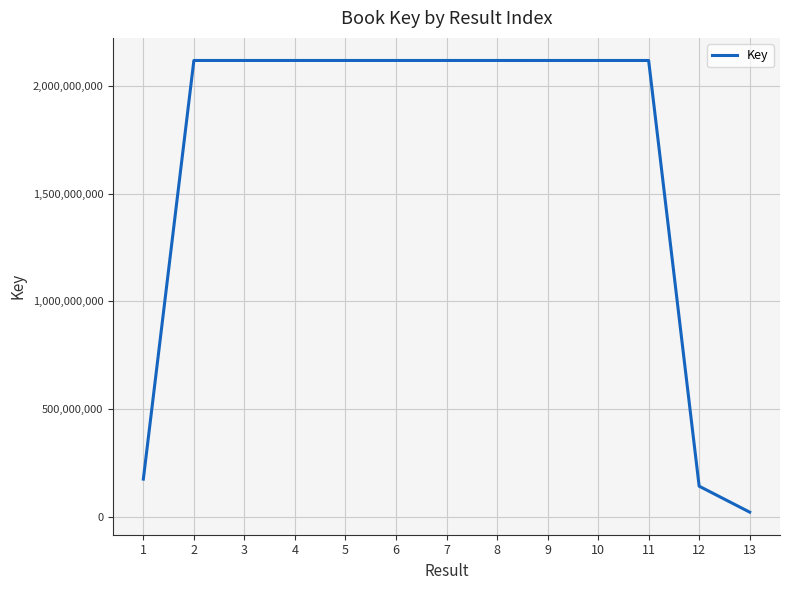

What is the maximum value shown in the chart?

2117920009